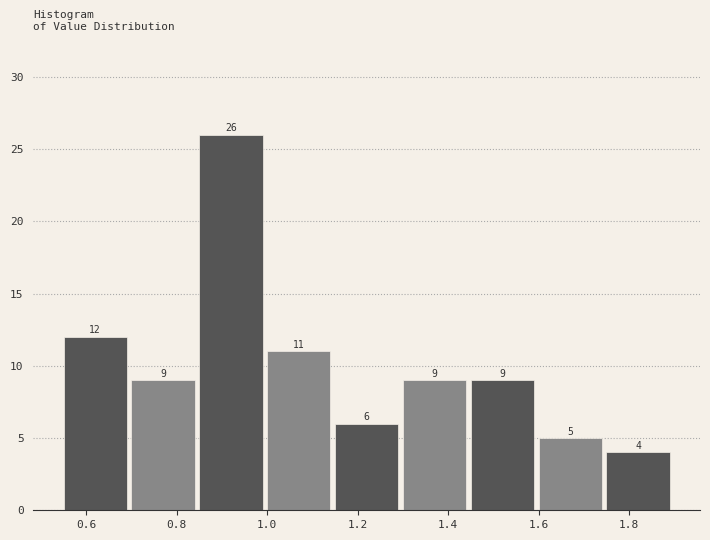

Reading left to right, list every bar in this chart as the range it spans on the x-axis followed by its height. The bar edges are not printed on the chart, so give them approximately, as read against the axis.

0.55 to 0.70: 12
0.70 to 0.85: 9
0.85 to 1.00: 26
1.00 to 1.15: 11
1.15 to 1.30: 6
1.30 to 1.45: 9
1.45 to 1.60: 9
1.60 to 1.75: 5
1.75 to 1.90: 4